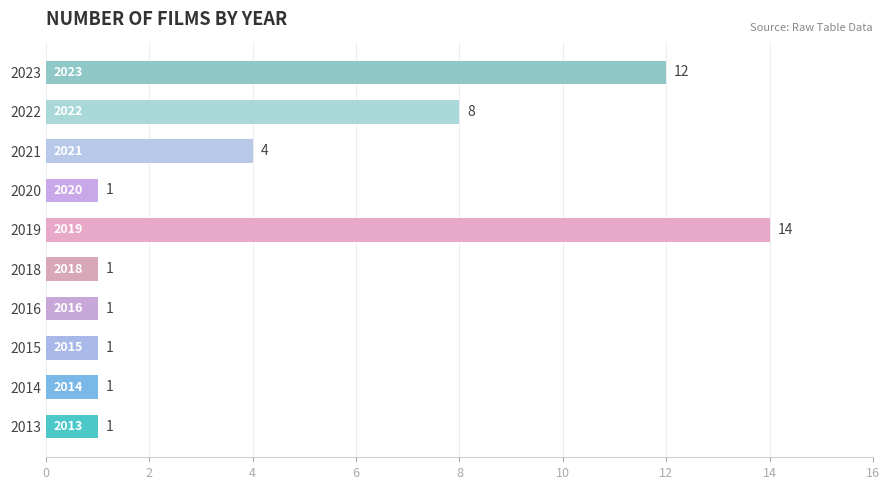

Reading bottom to top, transcribe all the data shown in this chart.

1	1	1	1	1	14	1	4	8	12